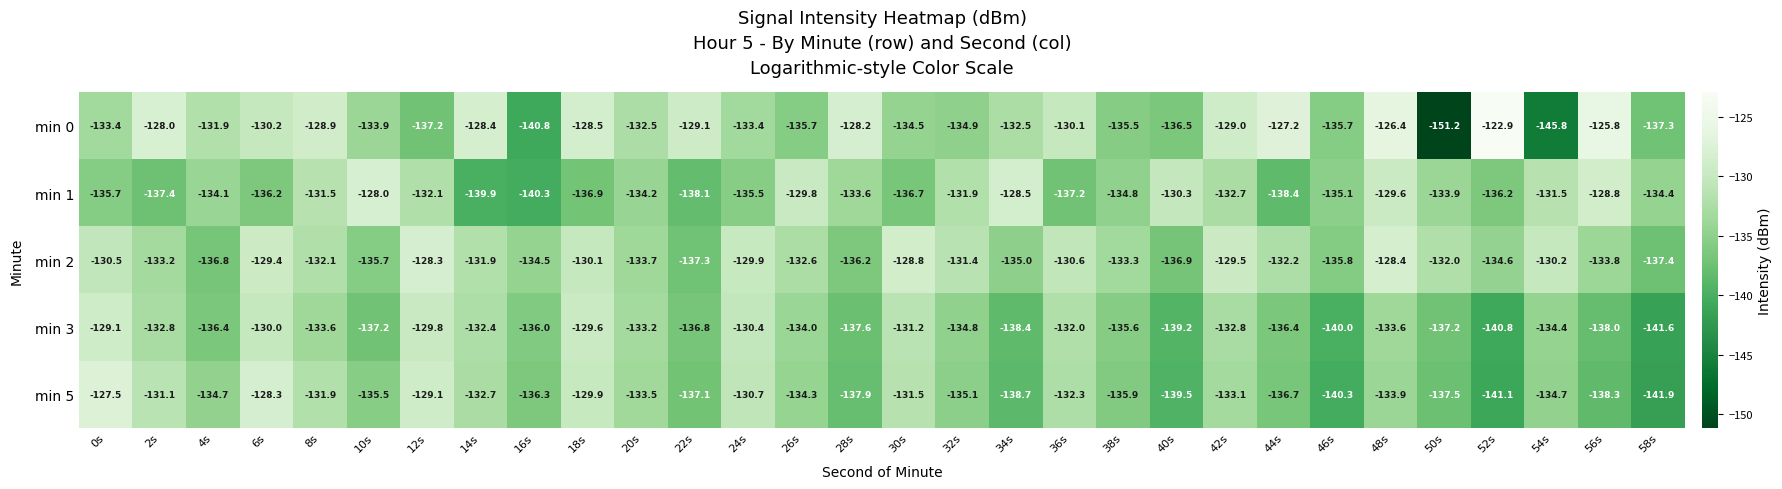

Is it true that min 1 equals -131.9 at 32s?

True